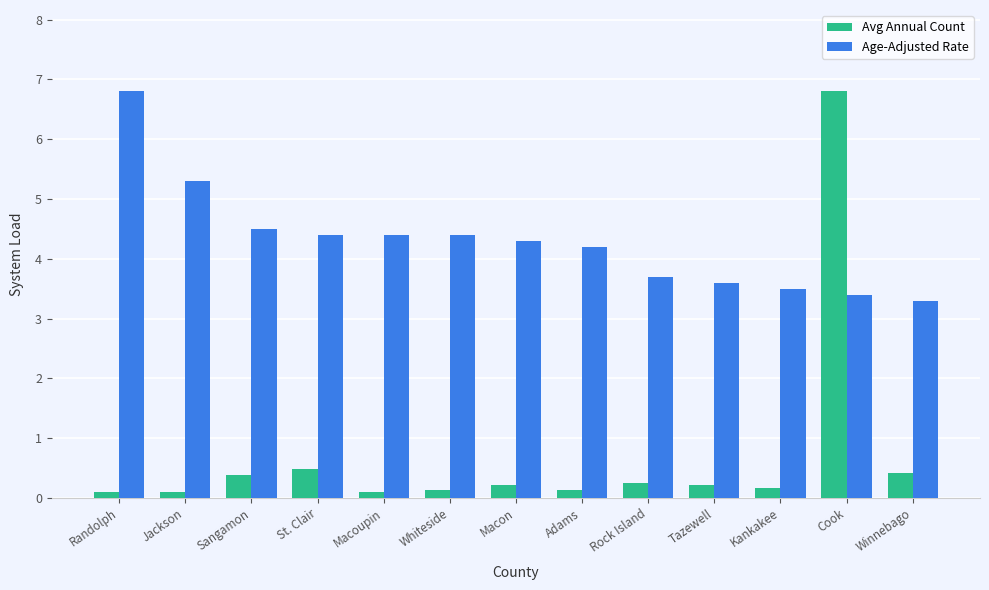

At how many categories does at least one series exceed 0?

13